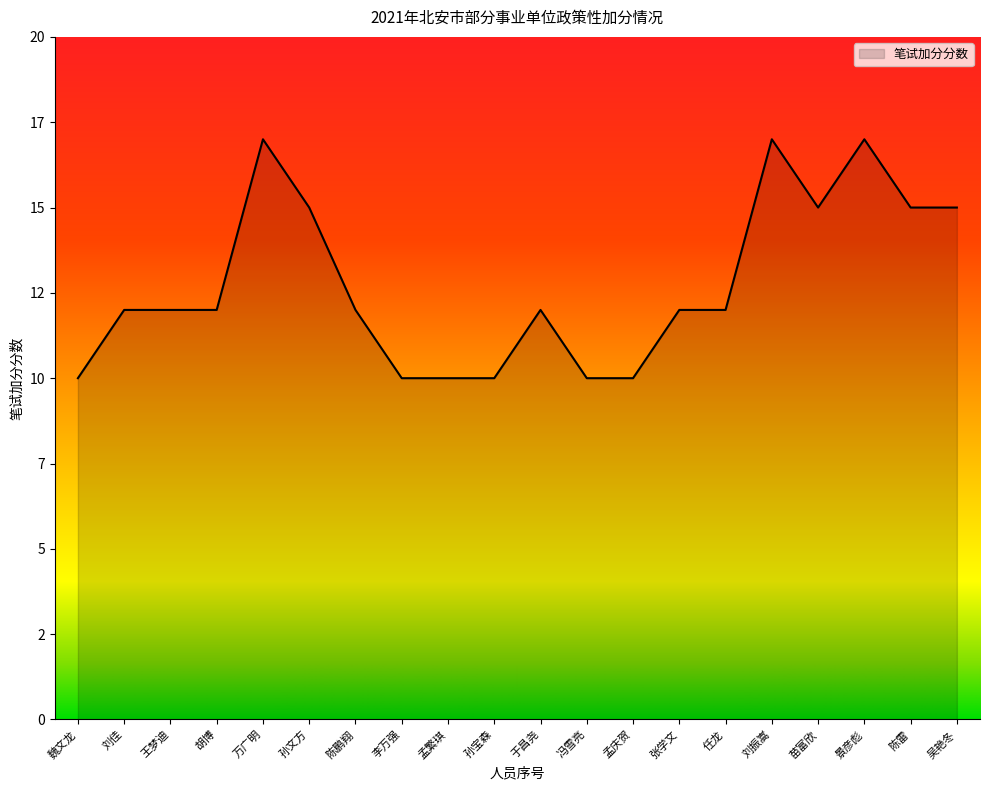

What is the difference between the values at 刘佳 and 孙文方?

3